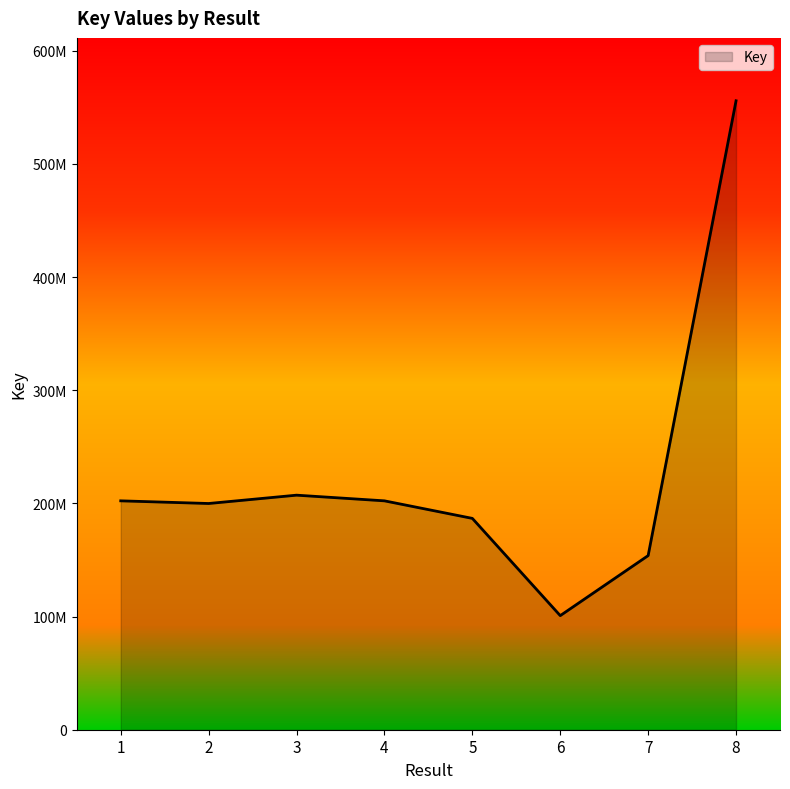

What is the ratio of the value at 5 to the value at 3?

0.9